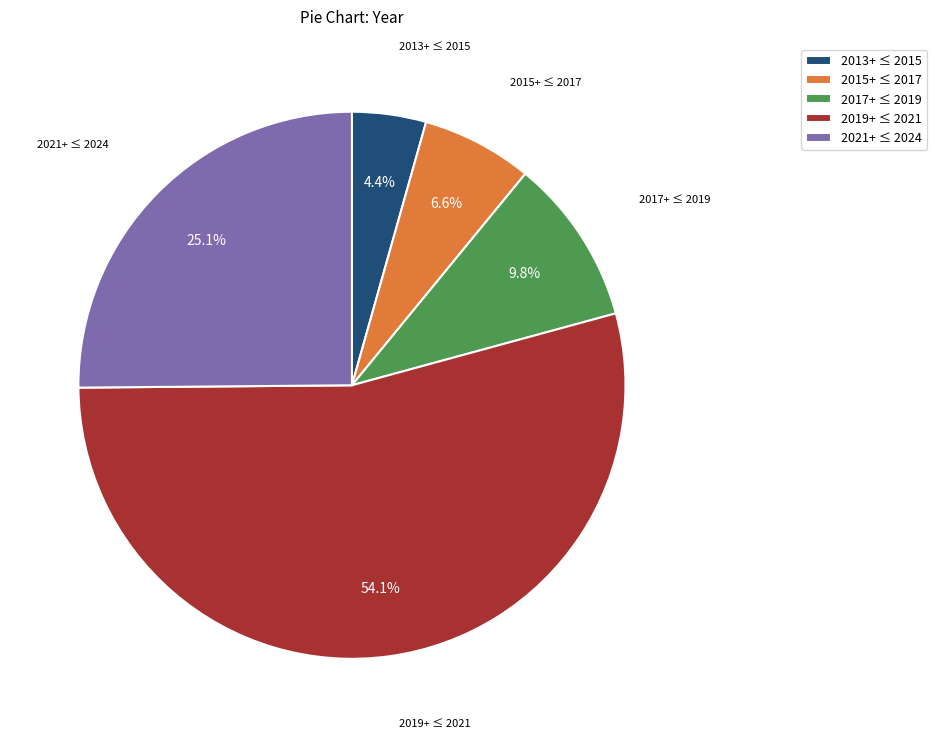

Between 2015+ ≤ 2017 and 2019+ ≤ 2021, which is larger?

2019+ ≤ 2021